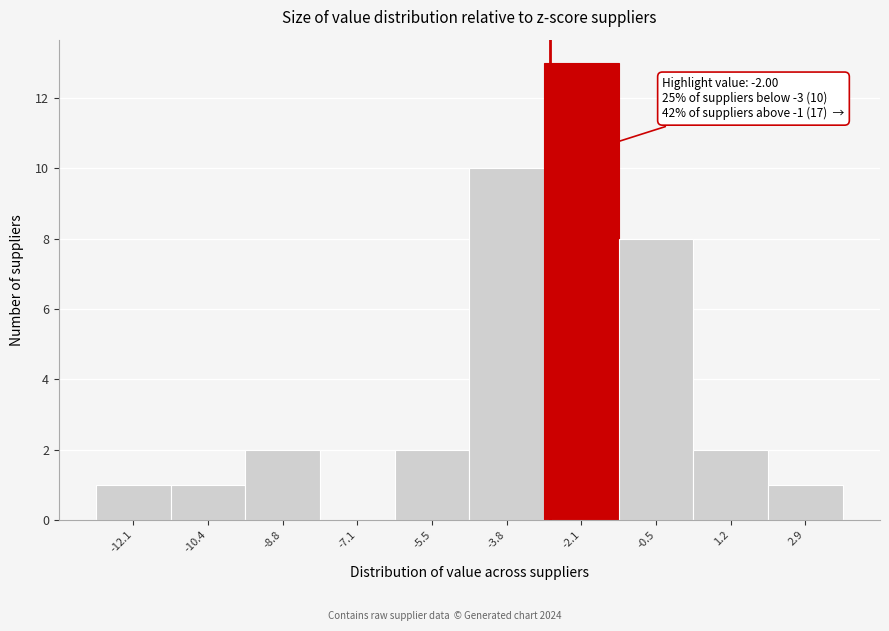

Reading left to right, transcribe all the data shown in this chart.

-12.1=1	-10.4=1	-8.8=2	-7.1=0	-5.5=2	-3.8=10	-2.1=13	-0.5=8	1.2=2	2.9=1